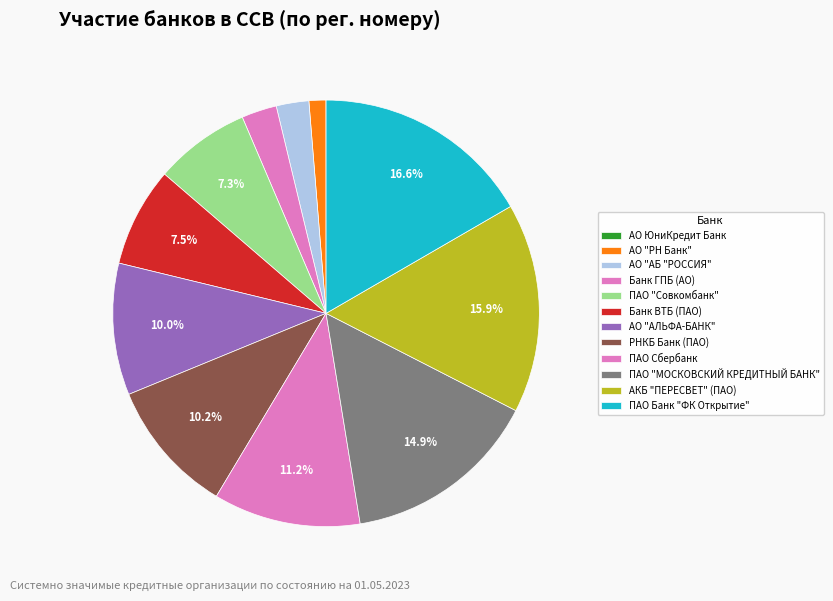

Is РНКБ Банк (ПАО) the majority of the pie?

No